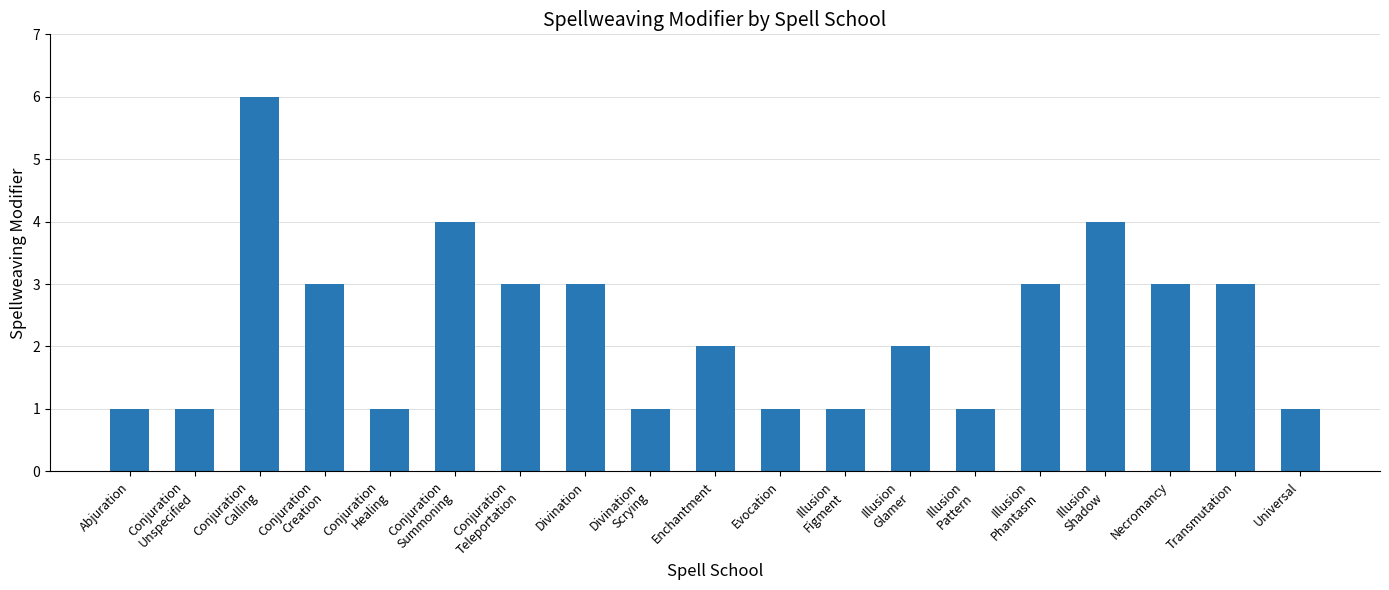

The chart shows a value of 3 at Illusion
Shadow. True or false?

False